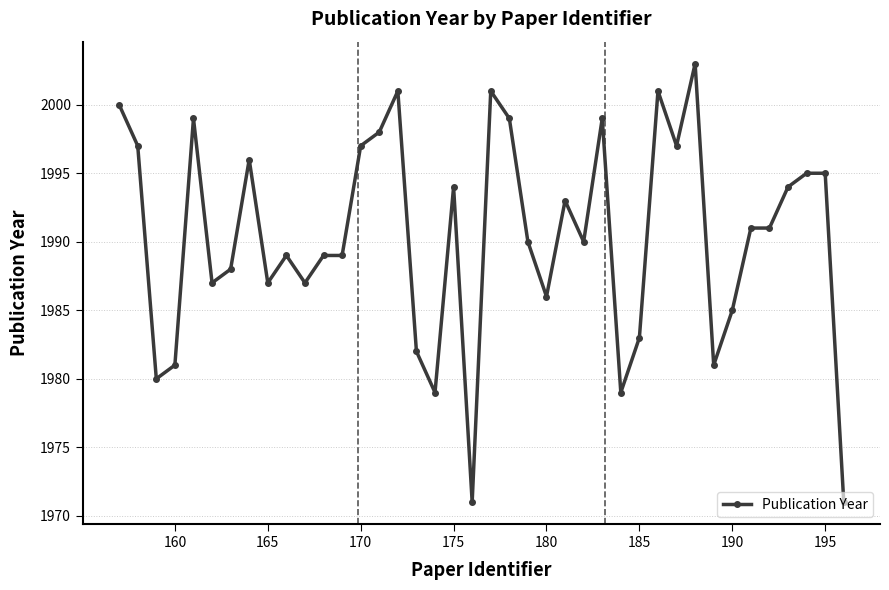

What is the maximum value shown in the chart?

2003